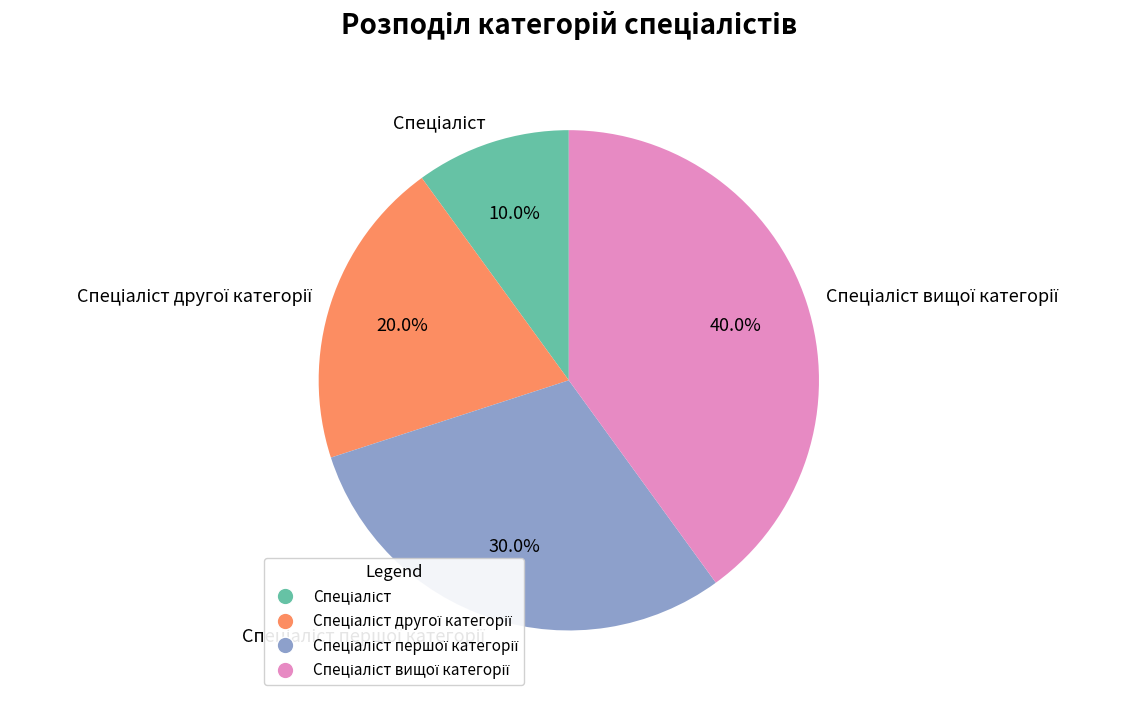

Is there a majority slice in this chart?

No